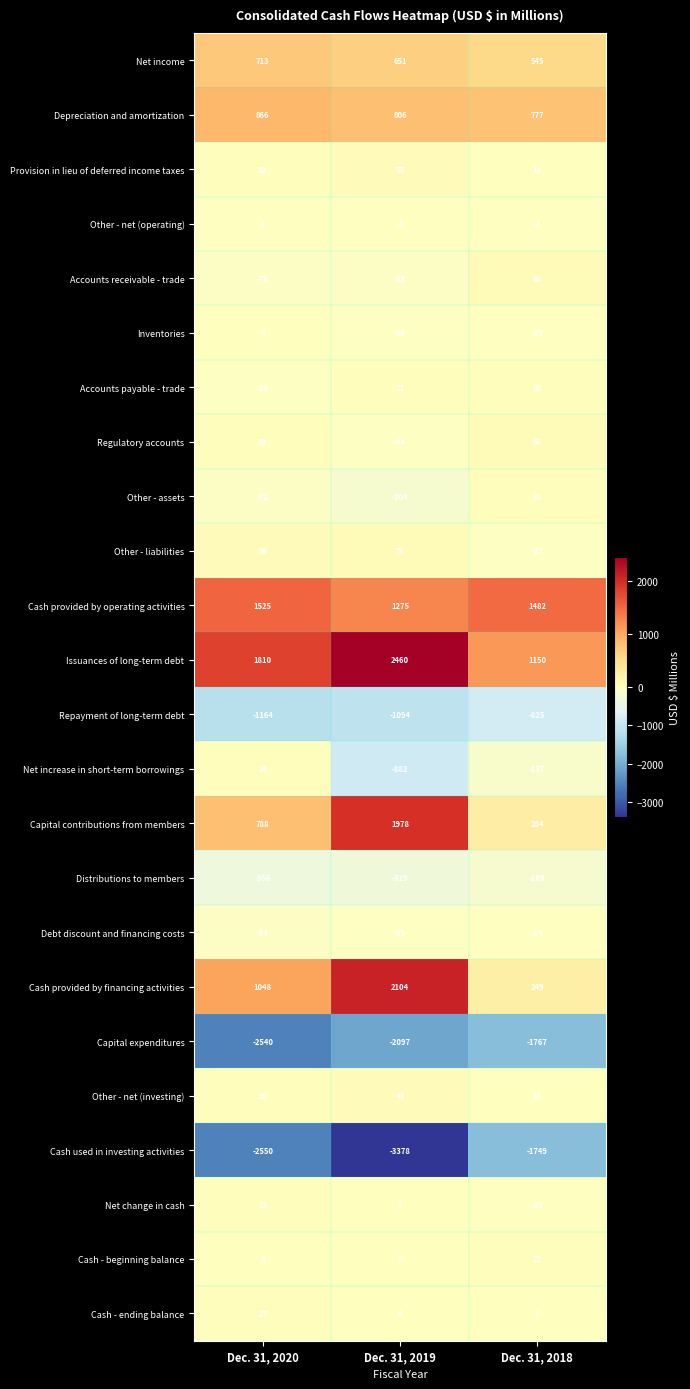

What is the smallest value displayed?

-3378